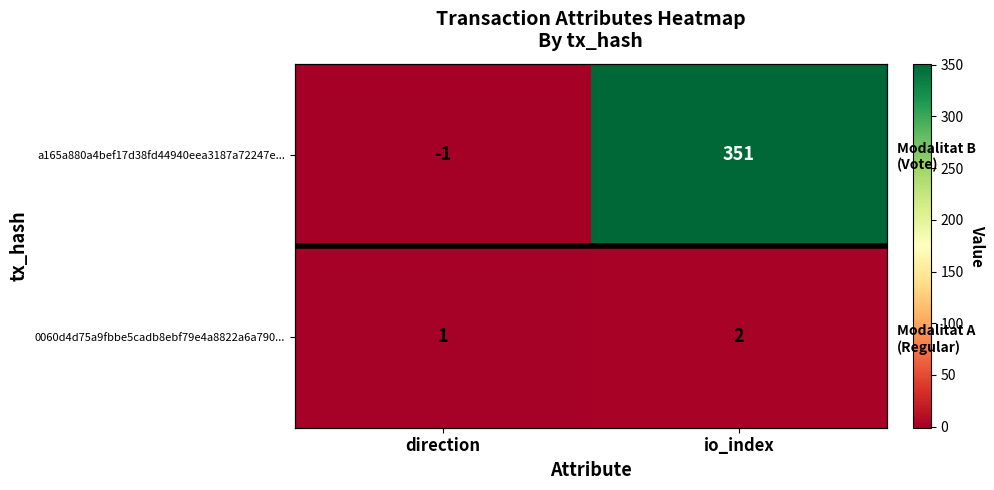

What is the sum of all a165a880a4bef17d38fd44940eea3187a72247e... values?

350